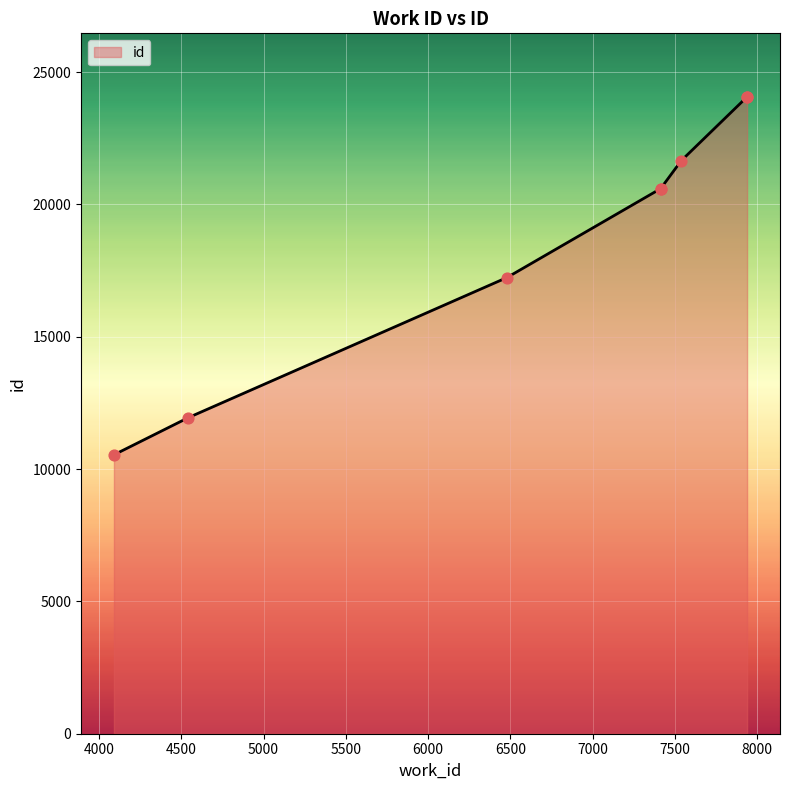

Which has a higher value, 7413 or 7413?

7413